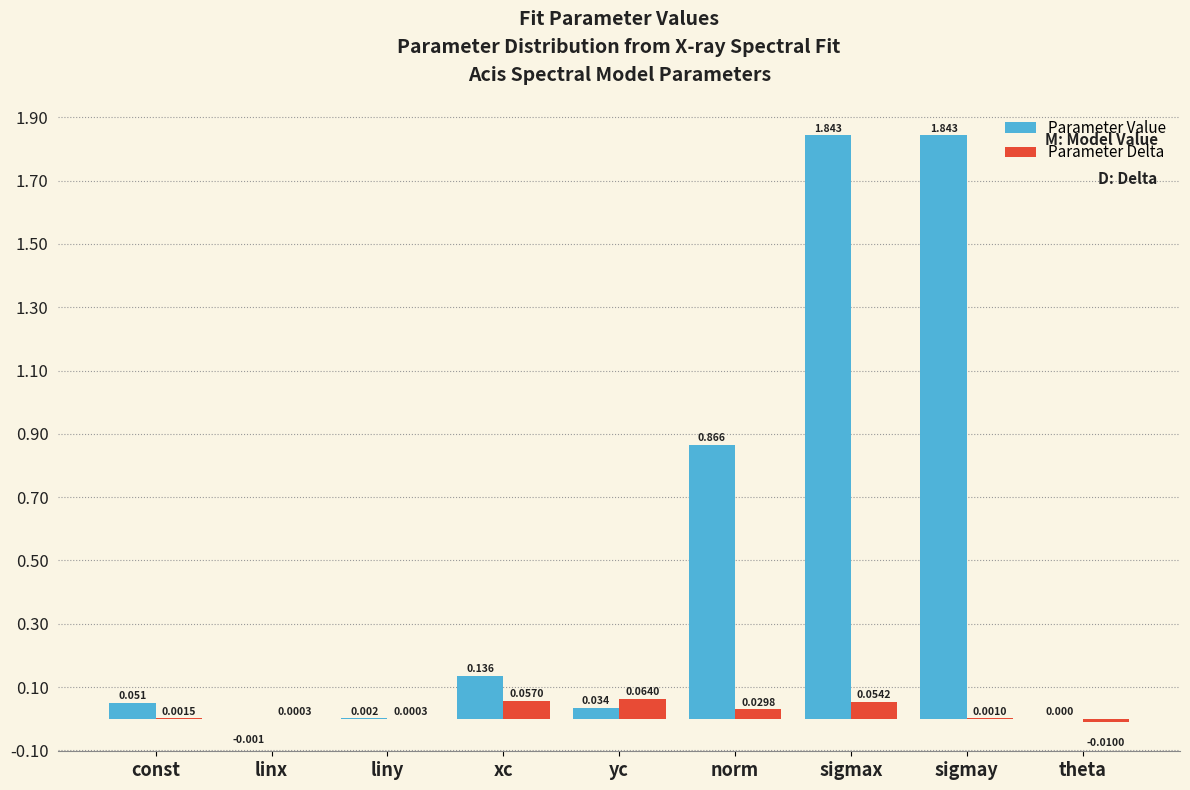

Which category has the highest value in the Parameter Delta series?

yc